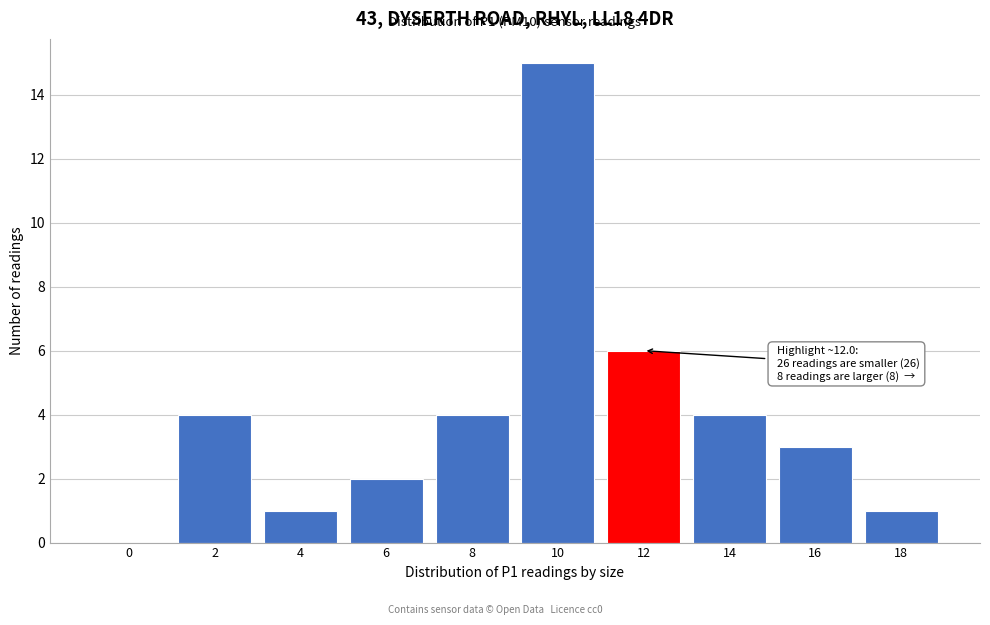

Reading left to right, transcribe all the data shown in this chart.

0=0	2=4	4=1	6=2	8=4	10=15	12=6	14=4	16=3	18=1